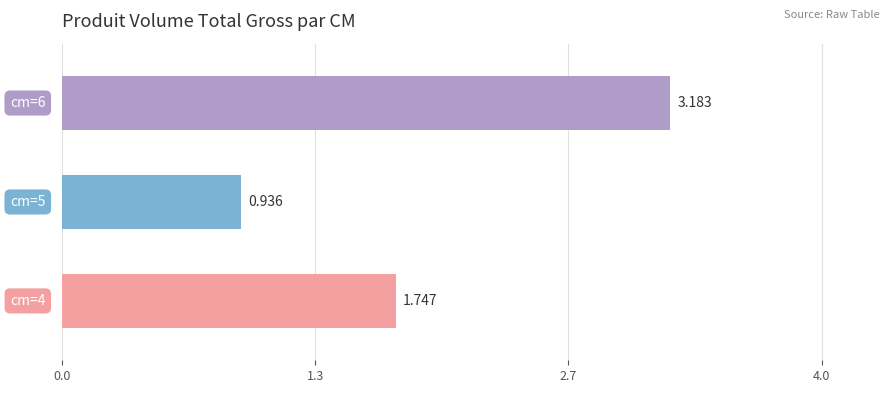

What is the average value?

2.0